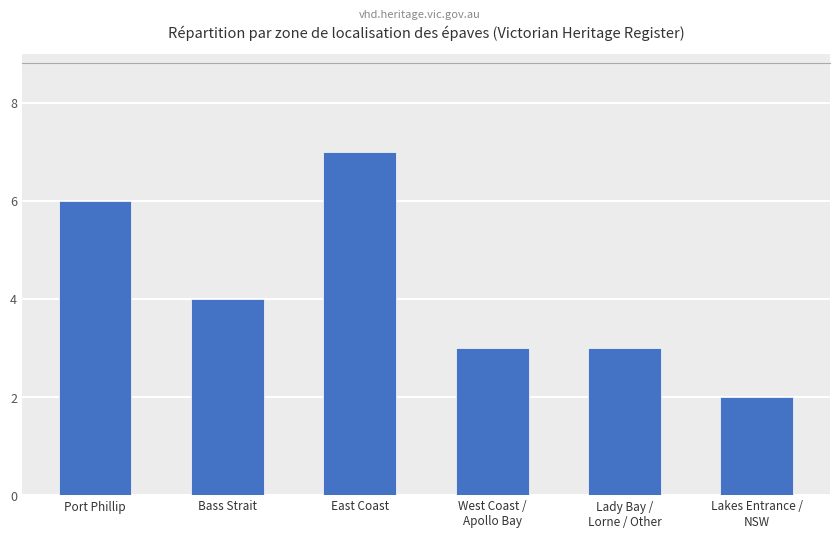

What is the smallest value displayed?

2